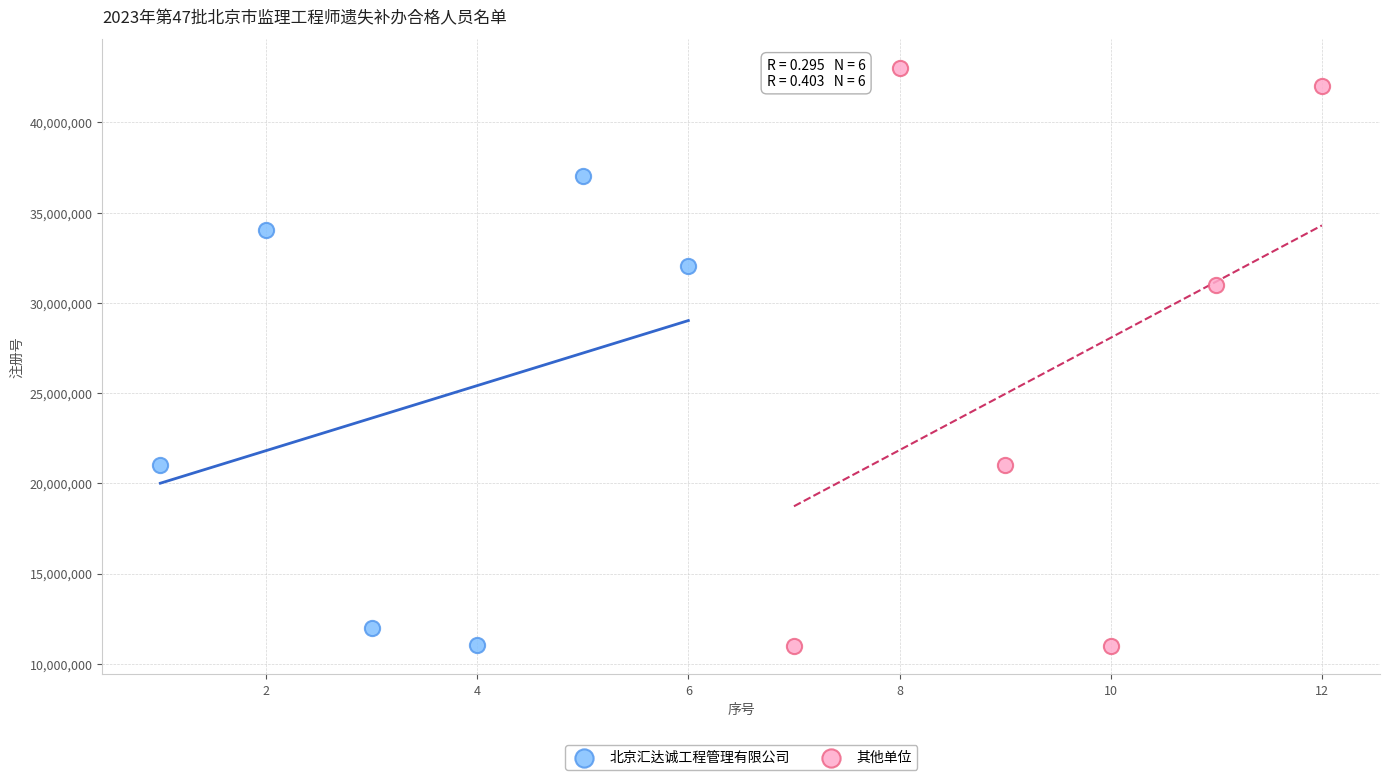

Which series has the widest spread of Y values?

其他单位